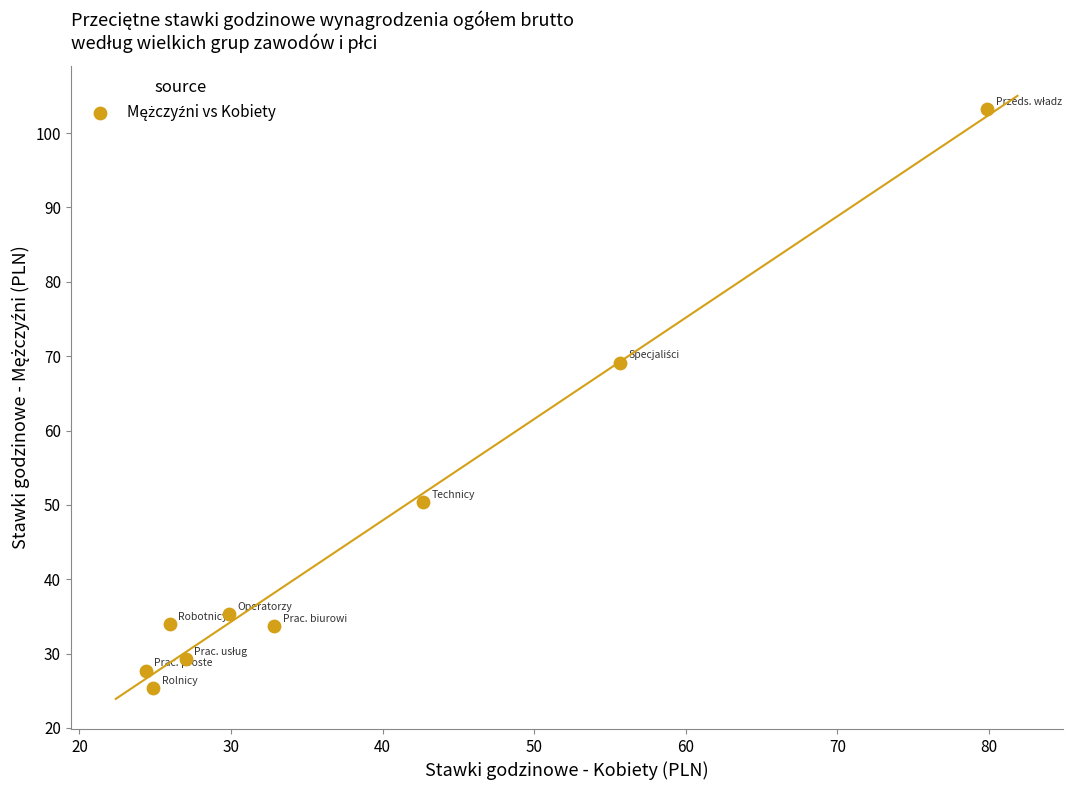

What Y value in the scatter plot is closest to 64?

69.1